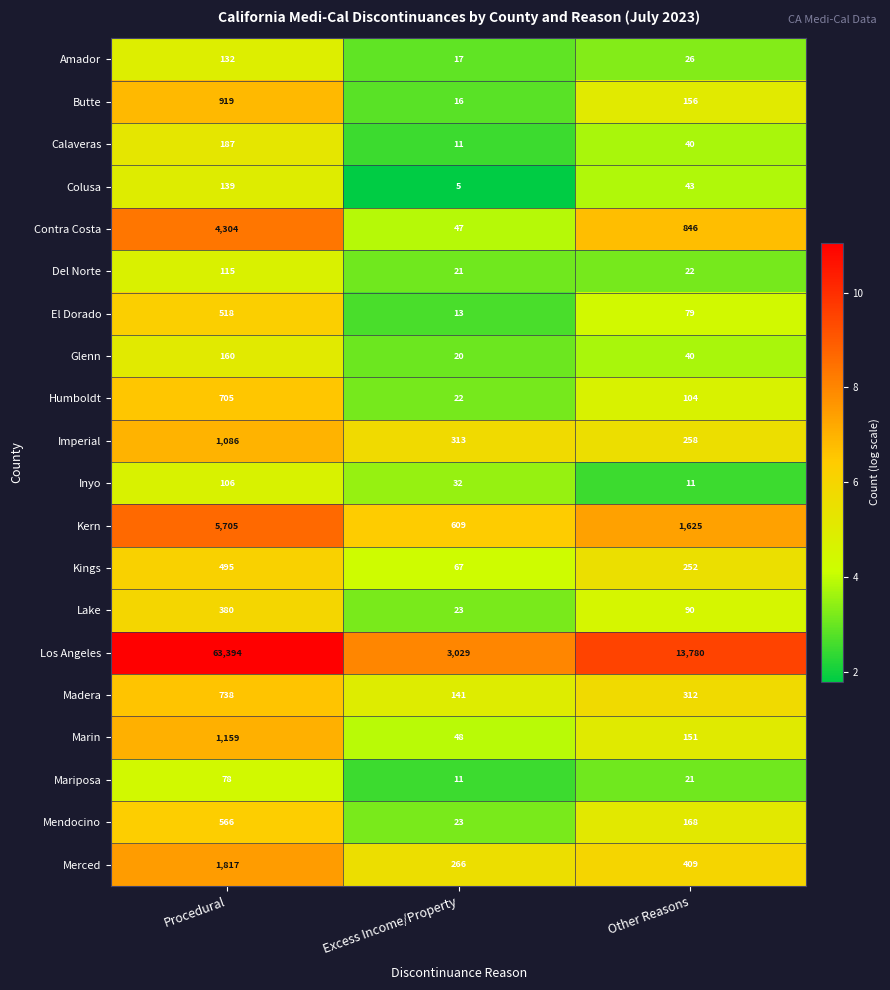

Rank the series by their maximum value, from lowest to highest.

Mariposa, Inyo, Del Norte, Amador, Colusa, Glenn, Calaveras, Lake, Kings, El Dorado, Mendocino, Humboldt, Madera, Butte, Imperial, Marin, Merced, Contra Costa, Kern, Los Angeles